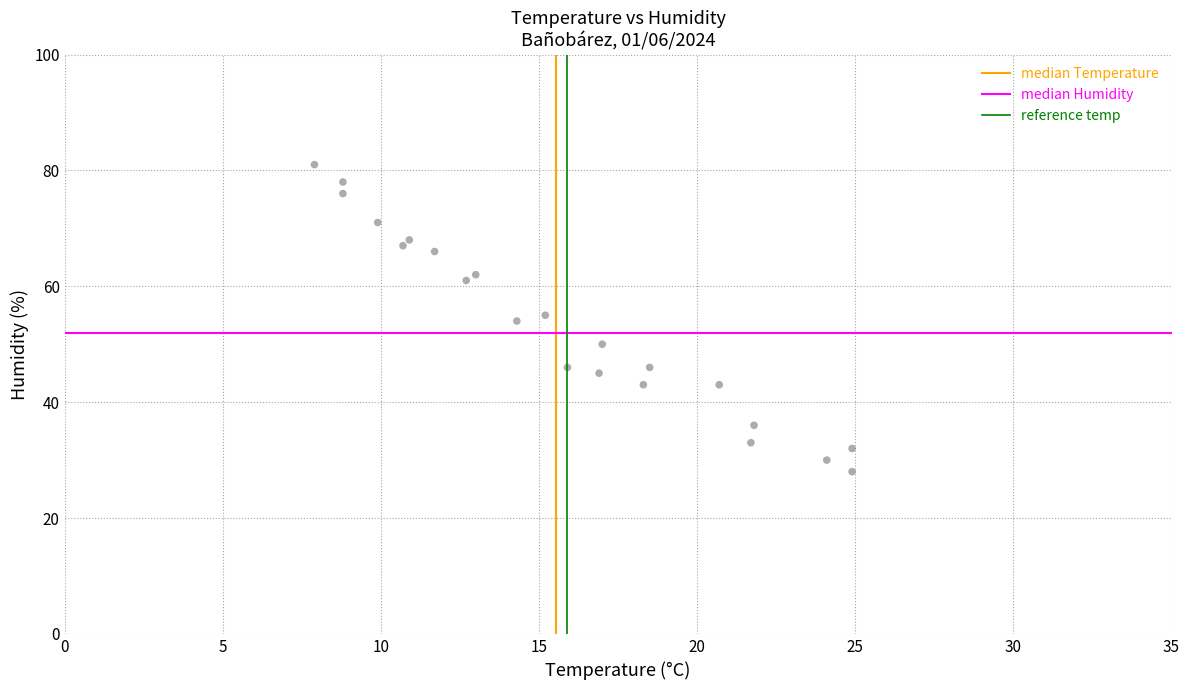

What is the range of Y values (max minus min)?

53